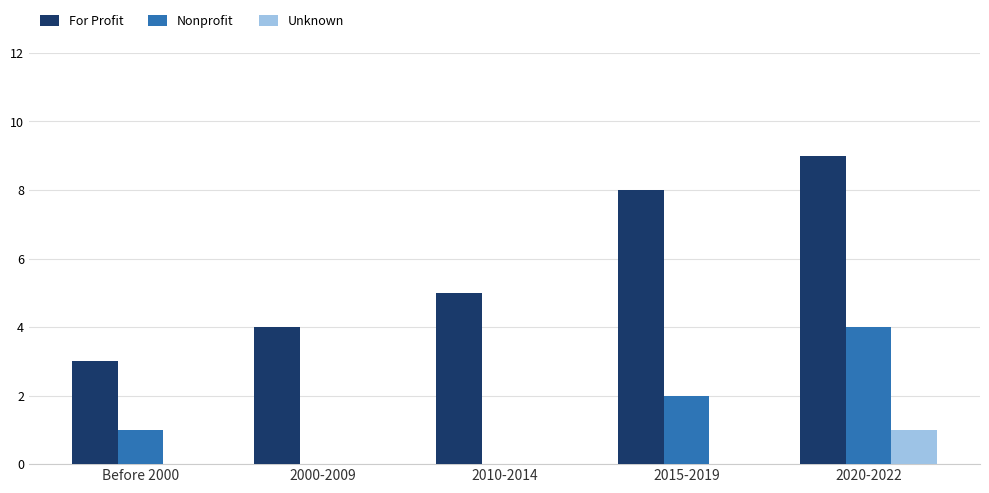

What is the sum of all Nonprofit values?

7